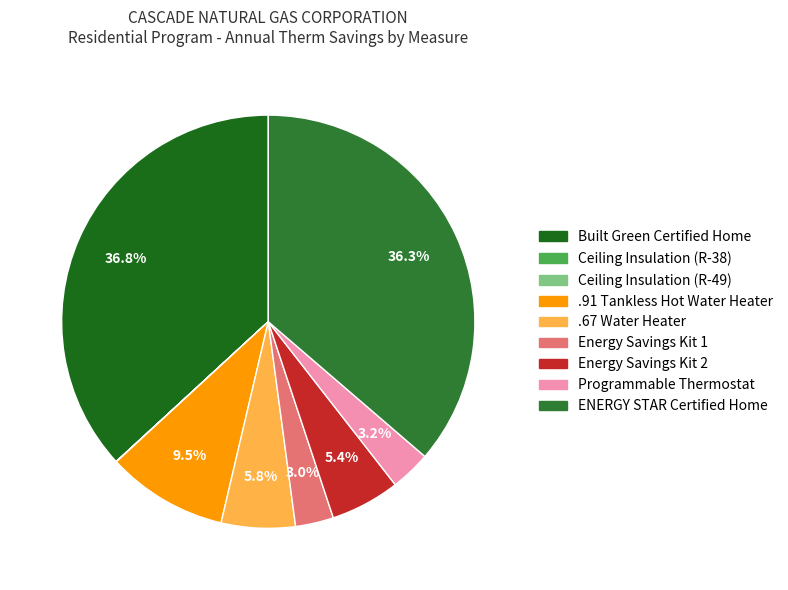

To the nearest percent, what is the average slice percentage?

11%